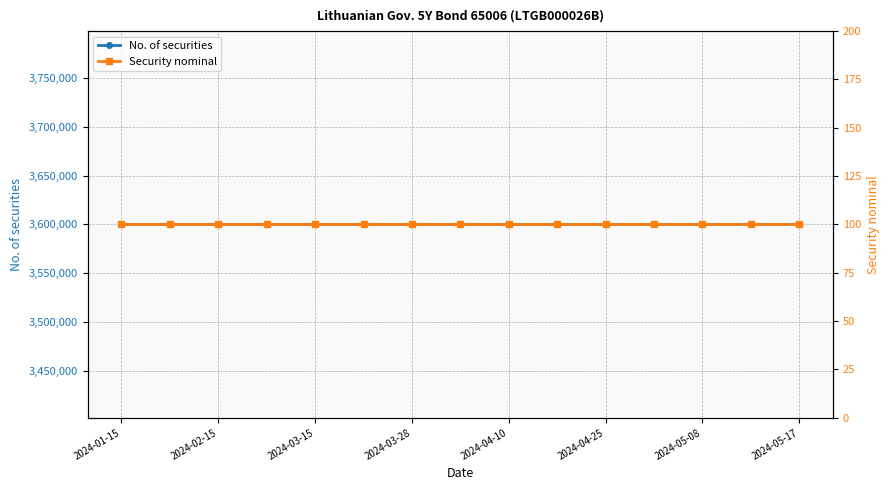

Does the chart have visible grid lines?

Yes